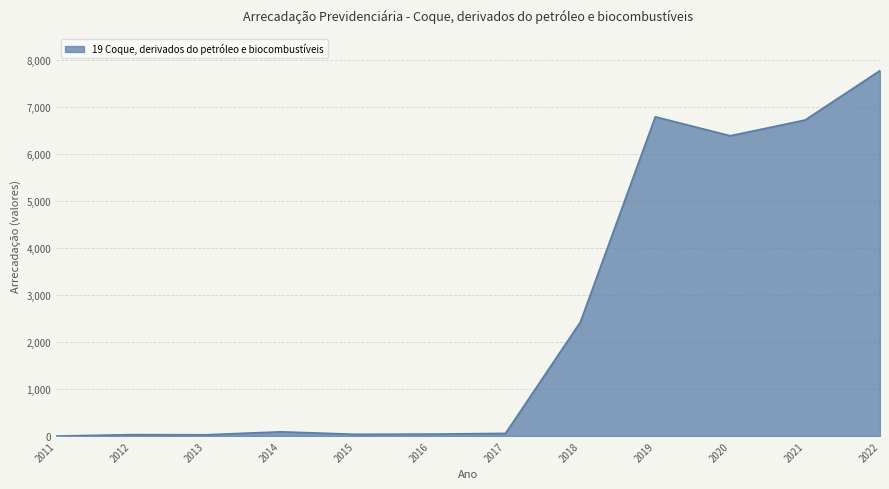

True or false: the data shows 37.1 at 2015.

True